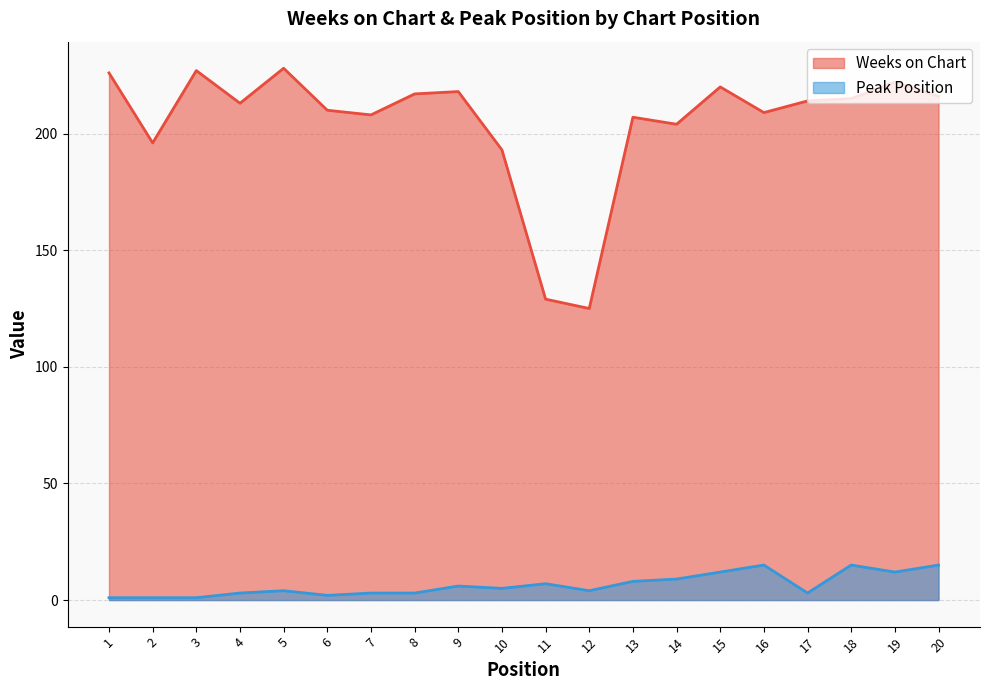

What is the difference between the maximum and second lowest values in the Peak Position series?

14